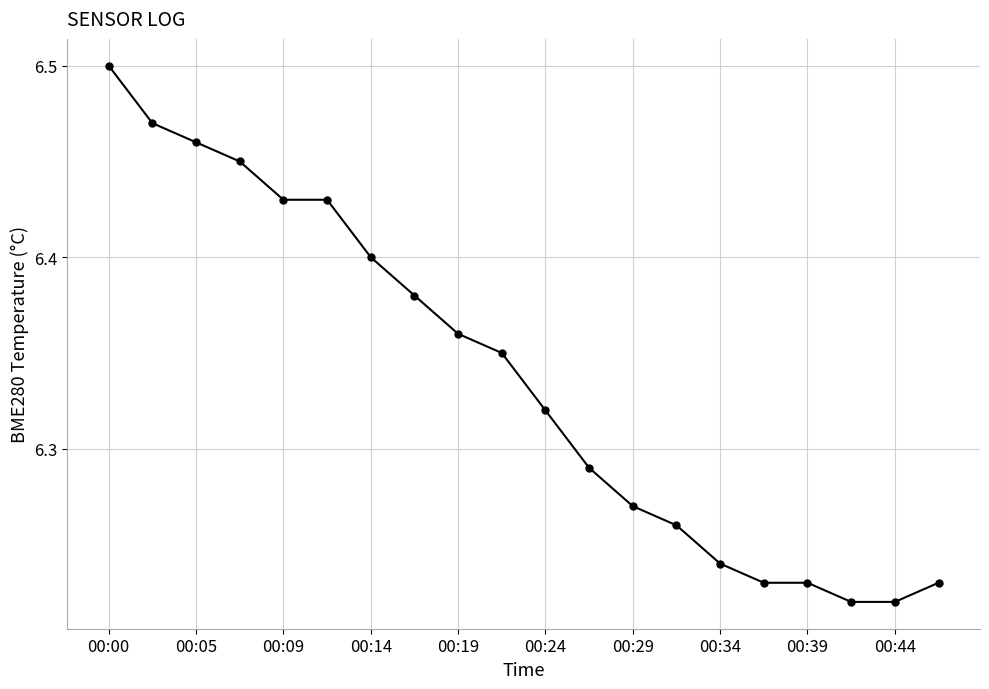

True or false: the data has more than 2 interior local peaks.

False